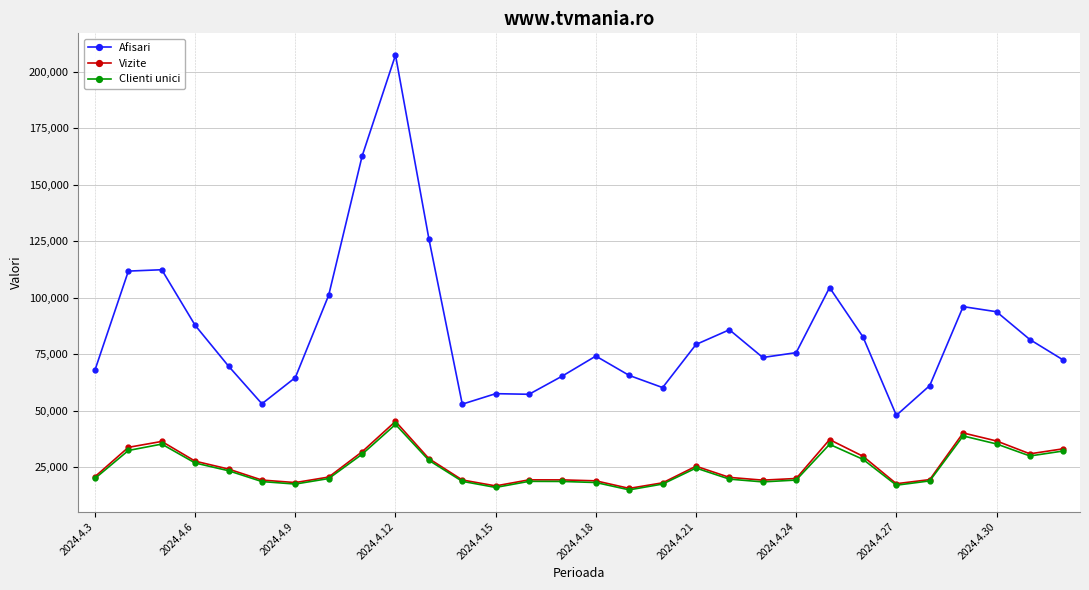

Which series has the largest range (max minus min)?

Afisari